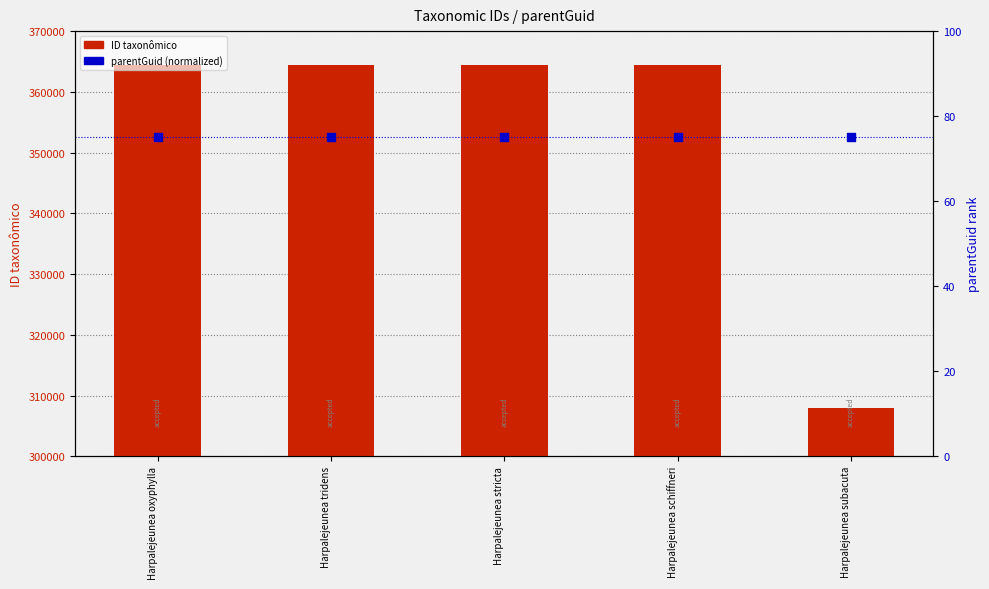

Which series reaches the maximum Y coordinate?

ID taxonômico